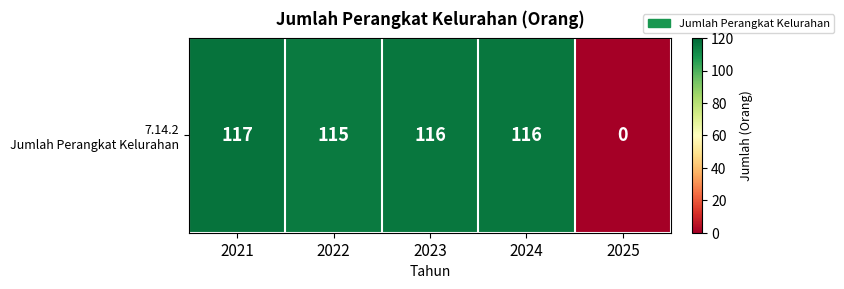

Count the number of values greater than 116.

1